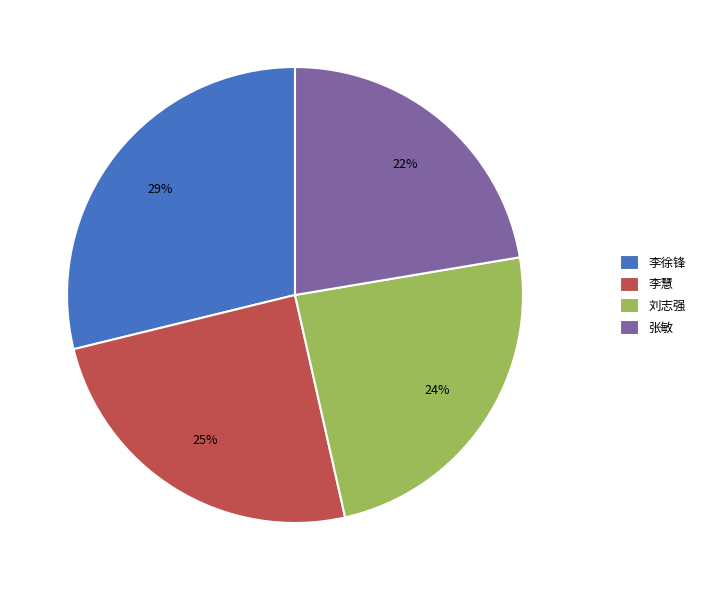

Which has a higher value, 李徐锋 or 刘志强?

李徐锋